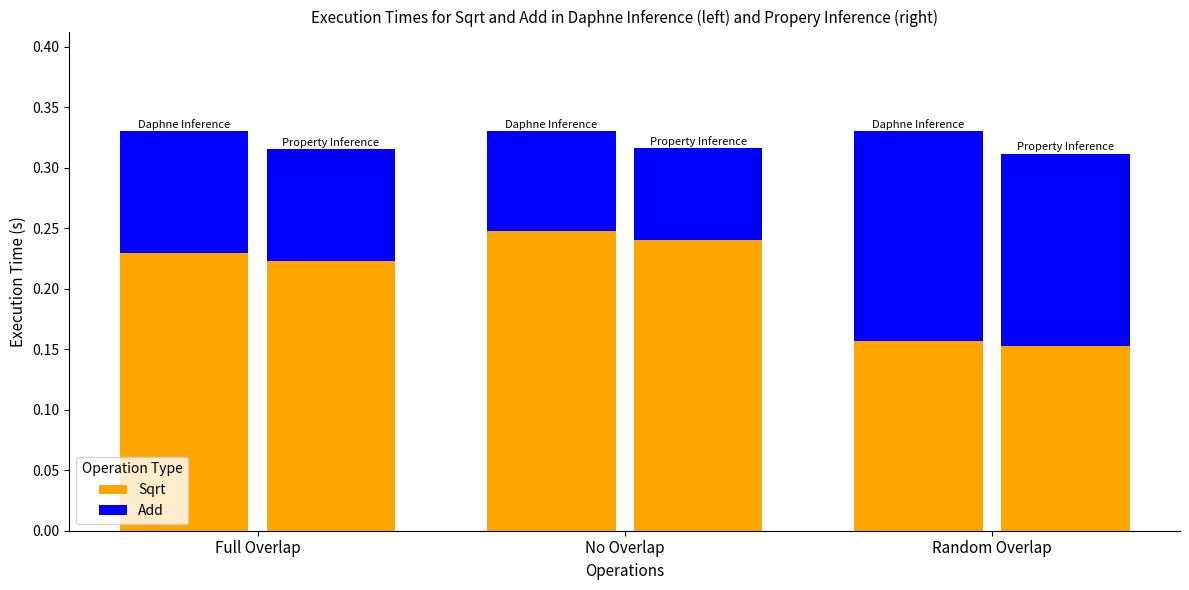

What value does the Sqrt series have at Random Overlap?

0.2